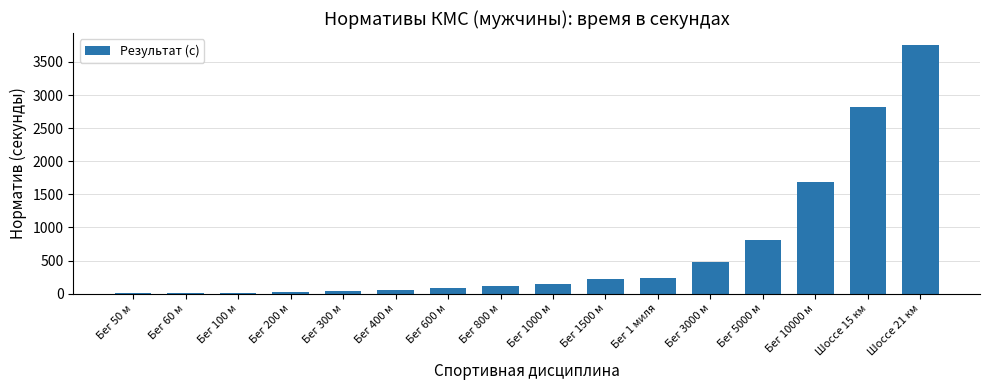

The chart shows a value of 34.5 at Бег 300 м. True or false?

True